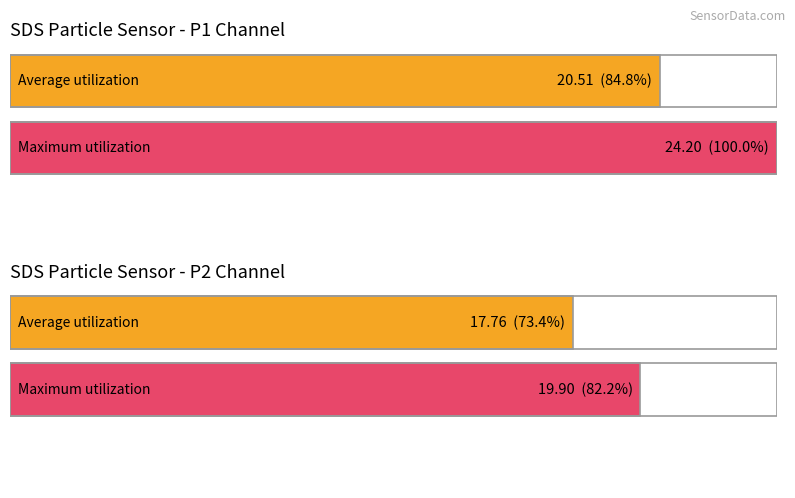

What is the difference between the SDS_P1 values at 9 and SDS_P2 Avg?

2.7